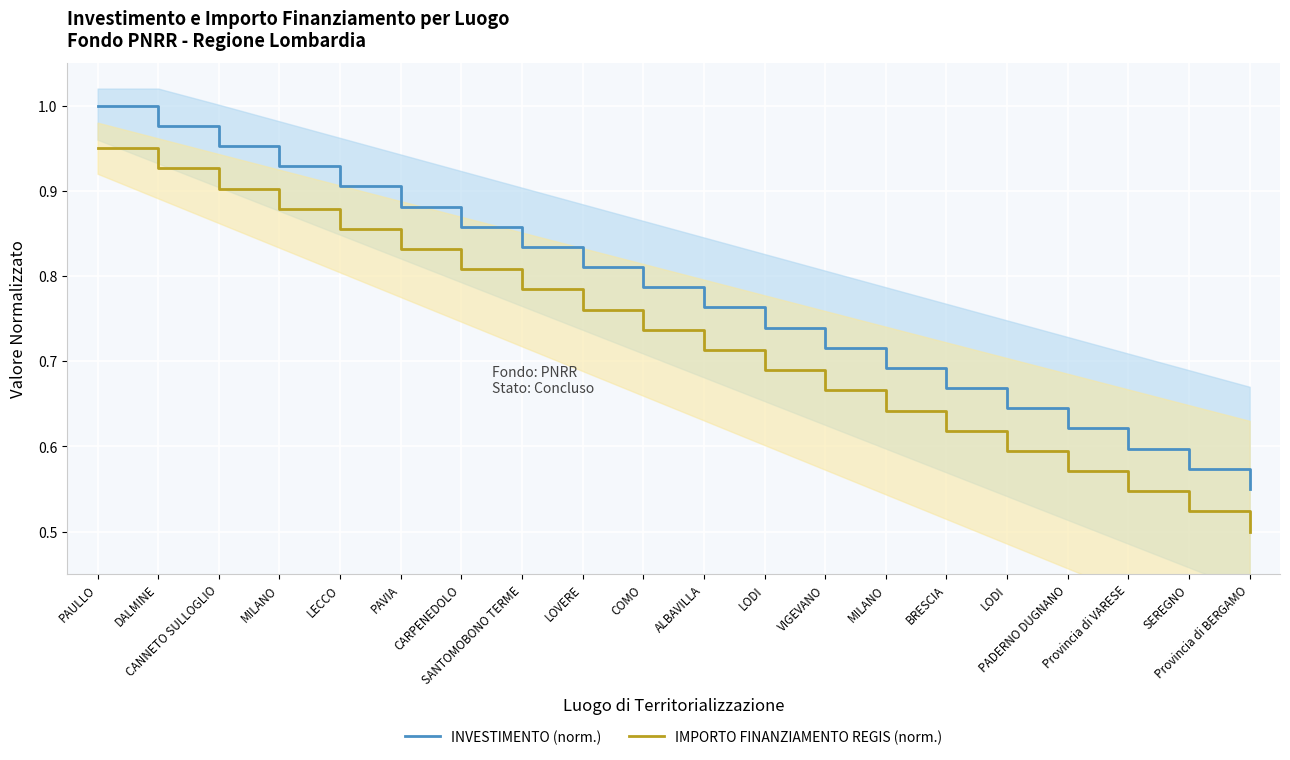

At how many categories does at least one series exceed 0?

20